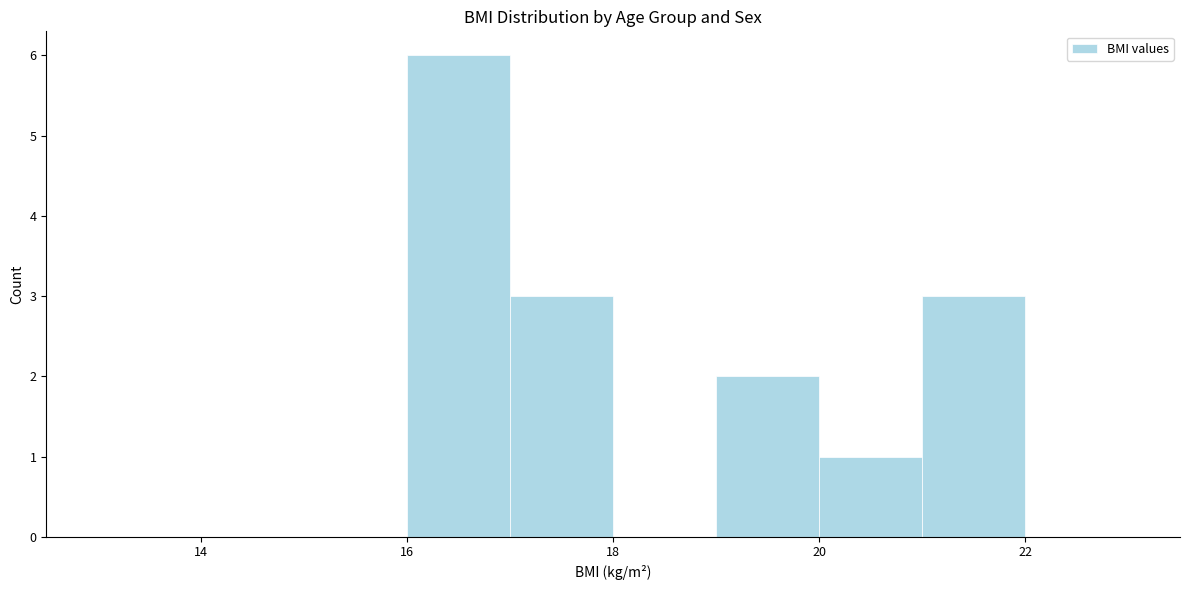

Reading left to right, list every bar in this chart as the range it spans on the x-axis followed by its height. The values are not printed on the chart, so give them approximately, as read against the axis.

13 to 14: 0
14 to 15: 0
15 to 16: 0
16 to 17: 6
17 to 18: 3
18 to 19: 0
19 to 20: 2
20 to 21: 1
21 to 22: 3
22 to 23: 0